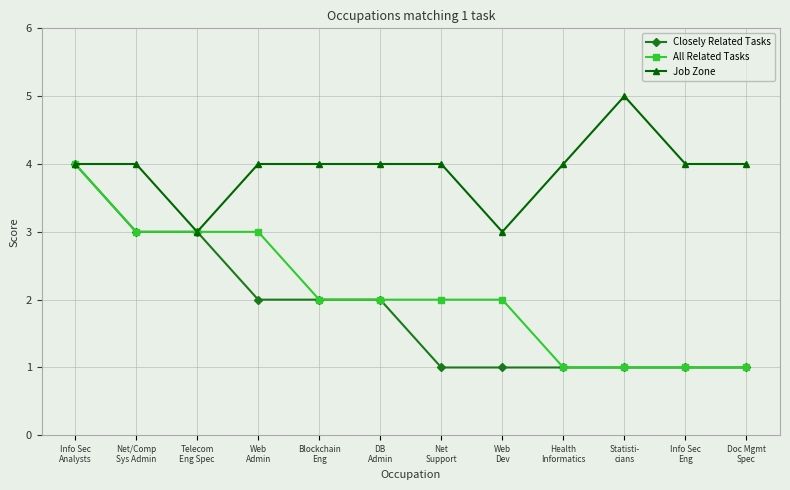

The value of Job Zone at DB
Admin is 4. True or false?

True